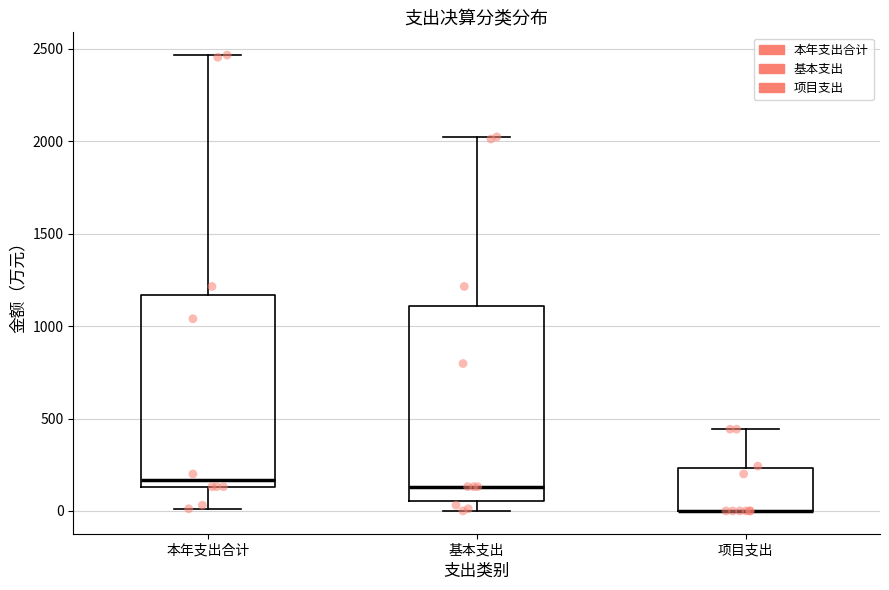

Reading left to right, read every box against the y-axis: the position of its median line, the range the box covers, and the ends of its whiskers. The values are not printed on the chart, so give them approximately, as read against the axis.

本年支出合计: median 150 (just above the box's lower edge), box 150 to 1150, whiskers 0 to 2450
基本支出: median 150, box 50 to 1100, whiskers 0 to 2000
项目支出: median 0 (drawn on the box's lower edge), box 0 to 250, whiskers 0 to 450